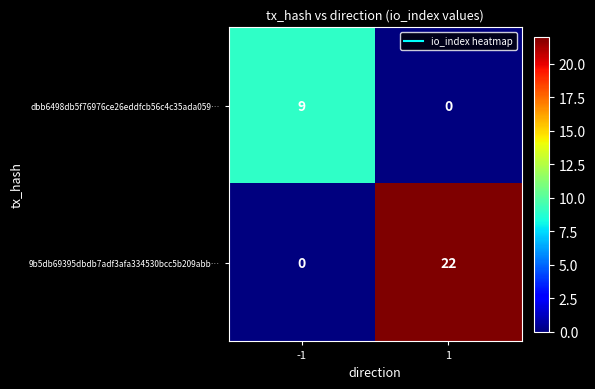

At which category is the sum across all series the highest?

1